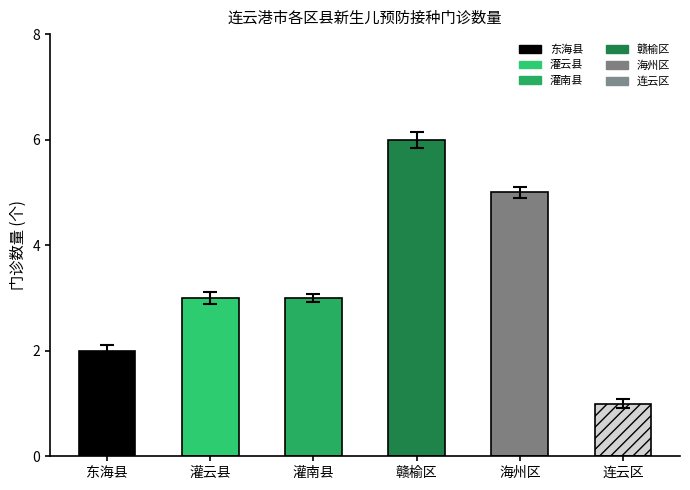

The chart shows a value of 2 at 灌南县. True or false?

False